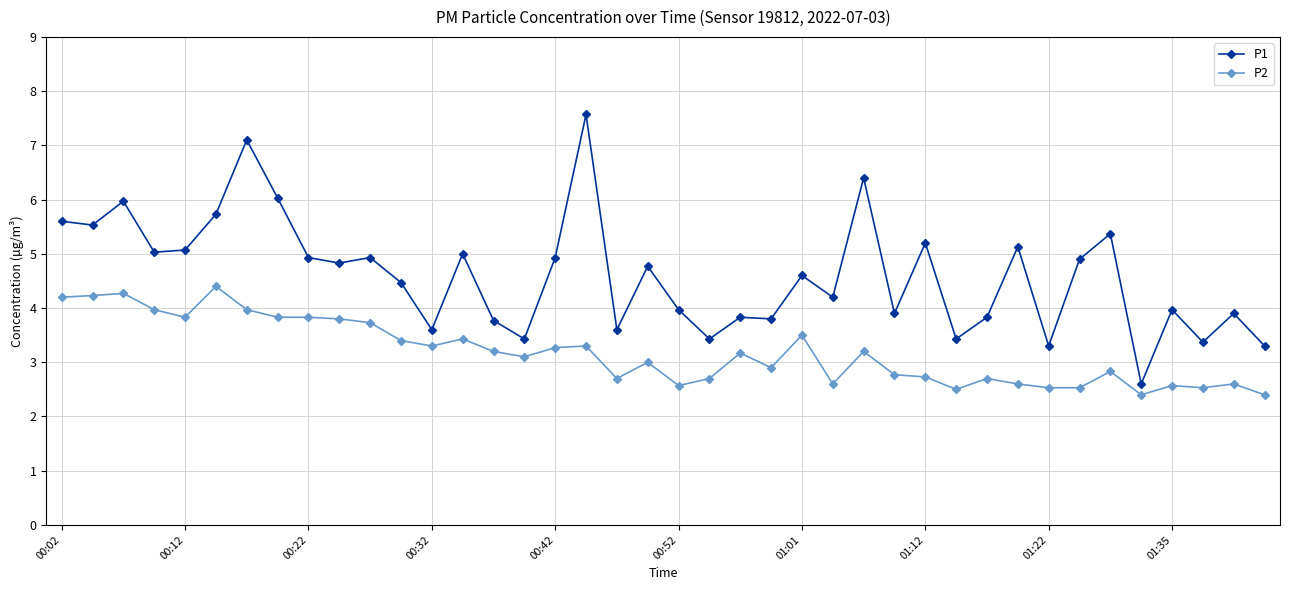

Which series has the widest spread of values?

P1